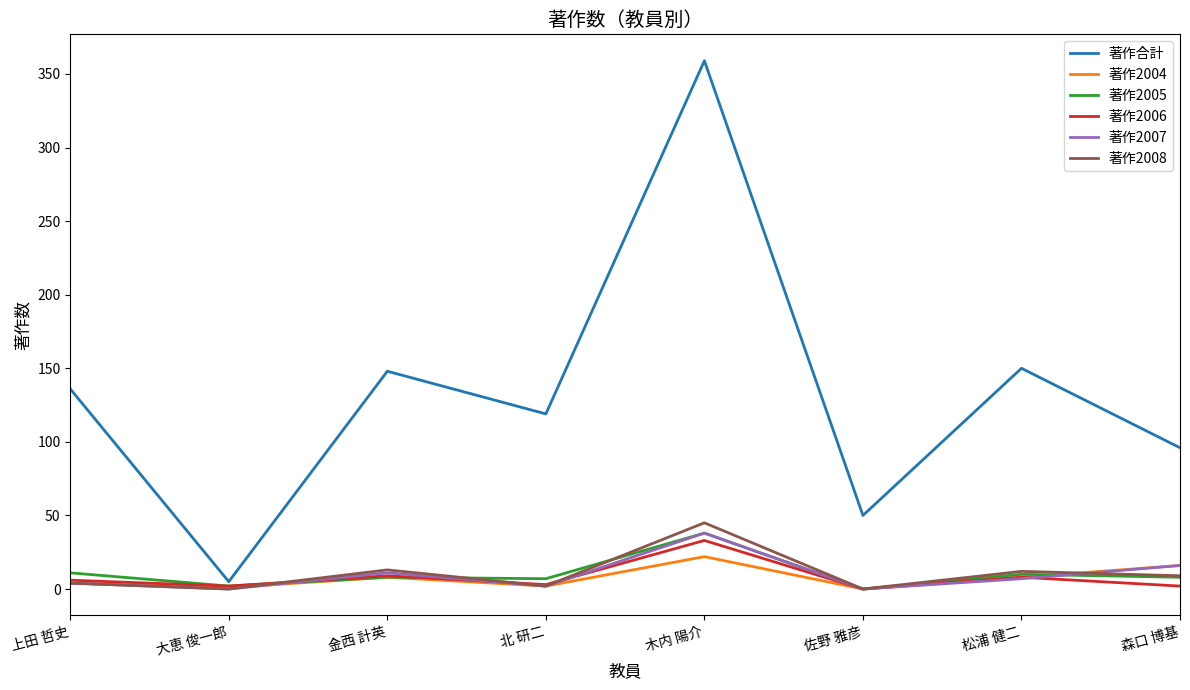

Which series has the largest range (max minus min)?

著作合計